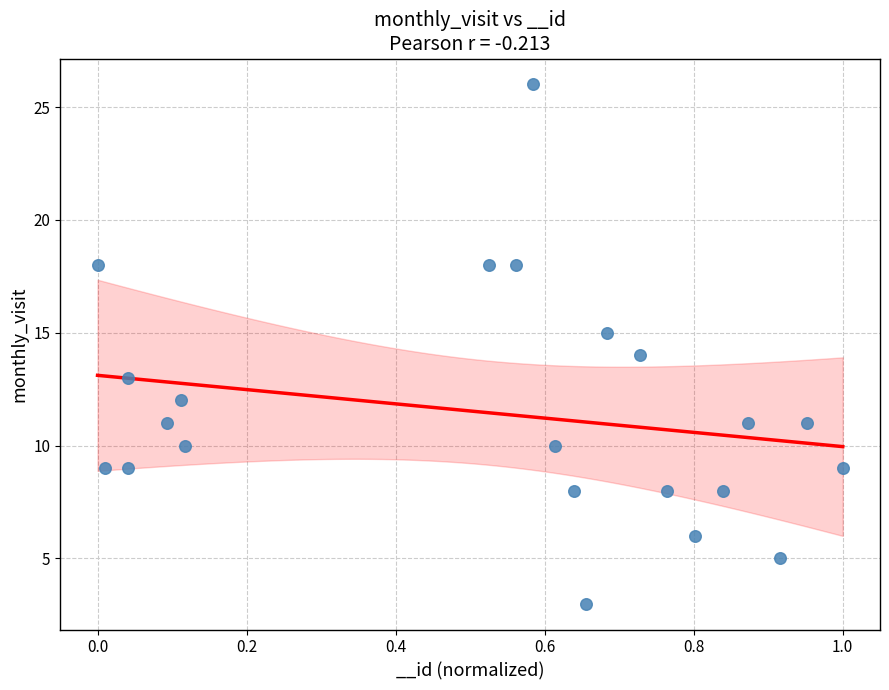

What is the range of Y values (max minus min)?

23